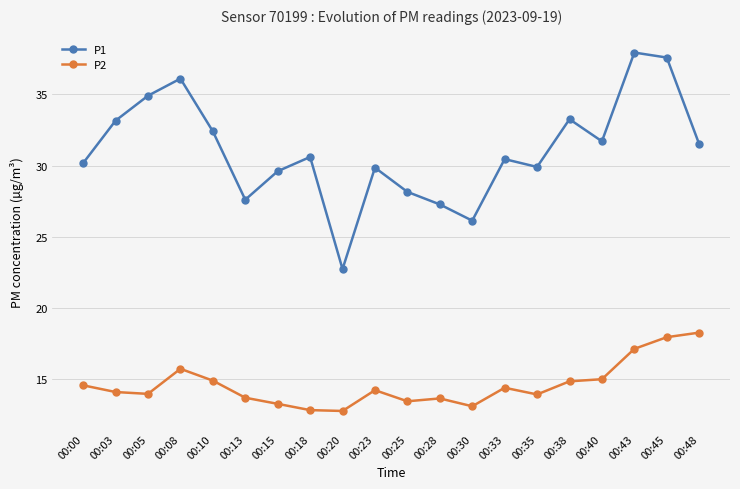

At 00:33, list the series in order from smallest to largest.

P2, P1